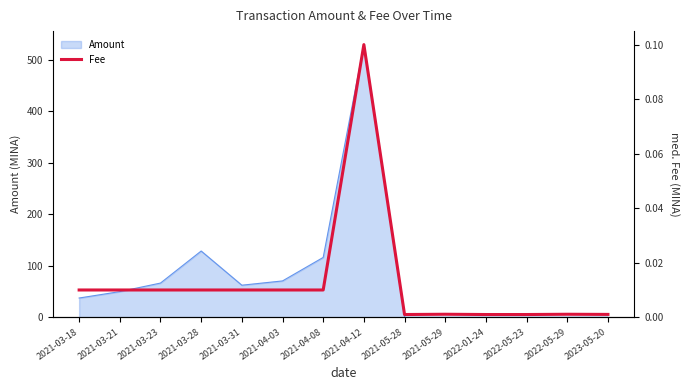

How many lines are shown in the chart?

1